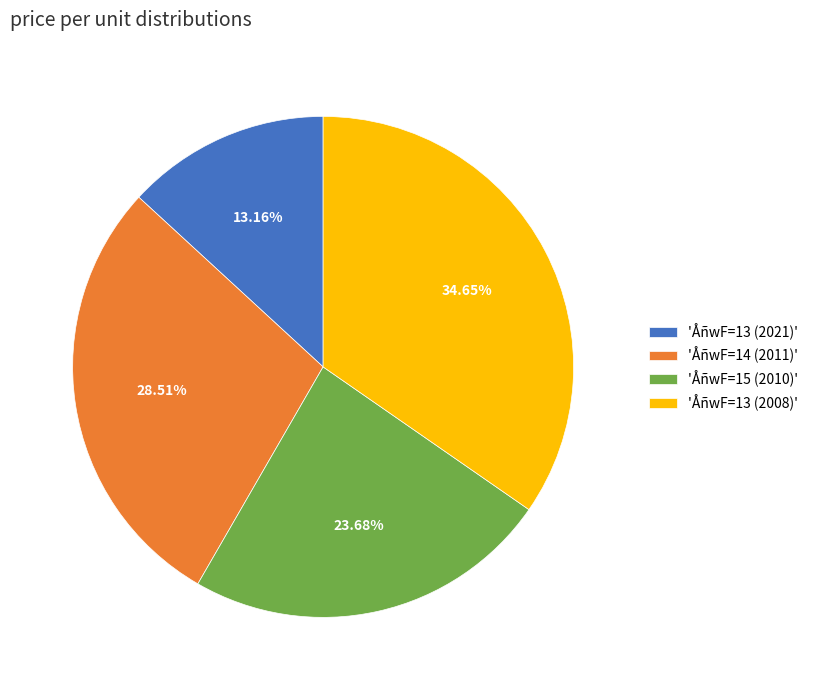

Do 'ÅñwF=13 (2008)' and 'ÅñwF=14 (2011)' together represent more than half of the pie?

Yes